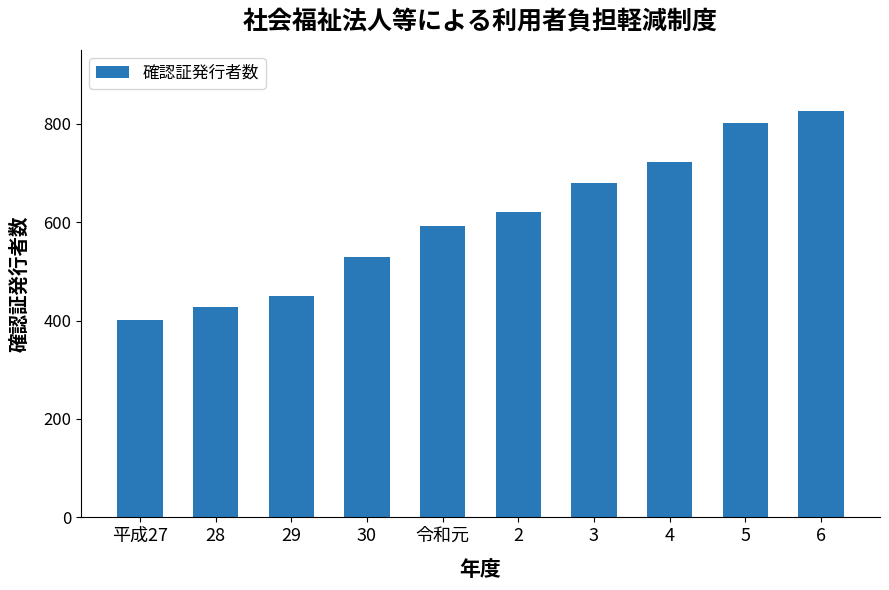

Which category has the lowest value across all series?

平成27